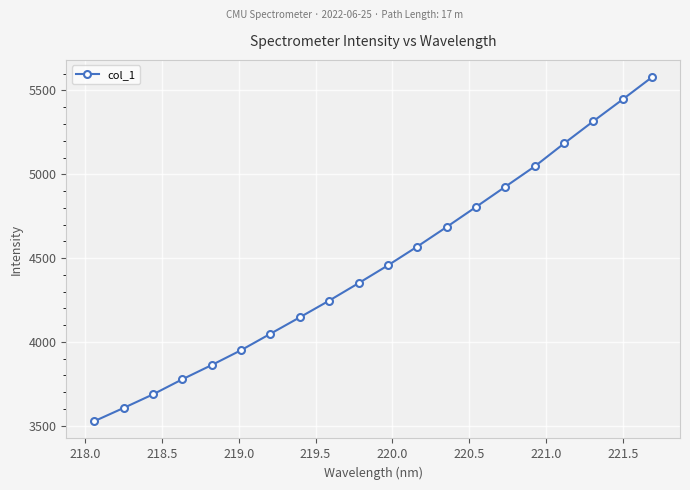

Reading left to right, list all the values displayed in this chart.

3526.1	3605.2	3686.3	3776.4	3861.4	3950.2	4048.2	4146.4	4246.0	4350.0	4456.4	4568.7	4685.4	4805.0	4926.0	5047.0	5183.9	5316.9	5447.2	5579.9